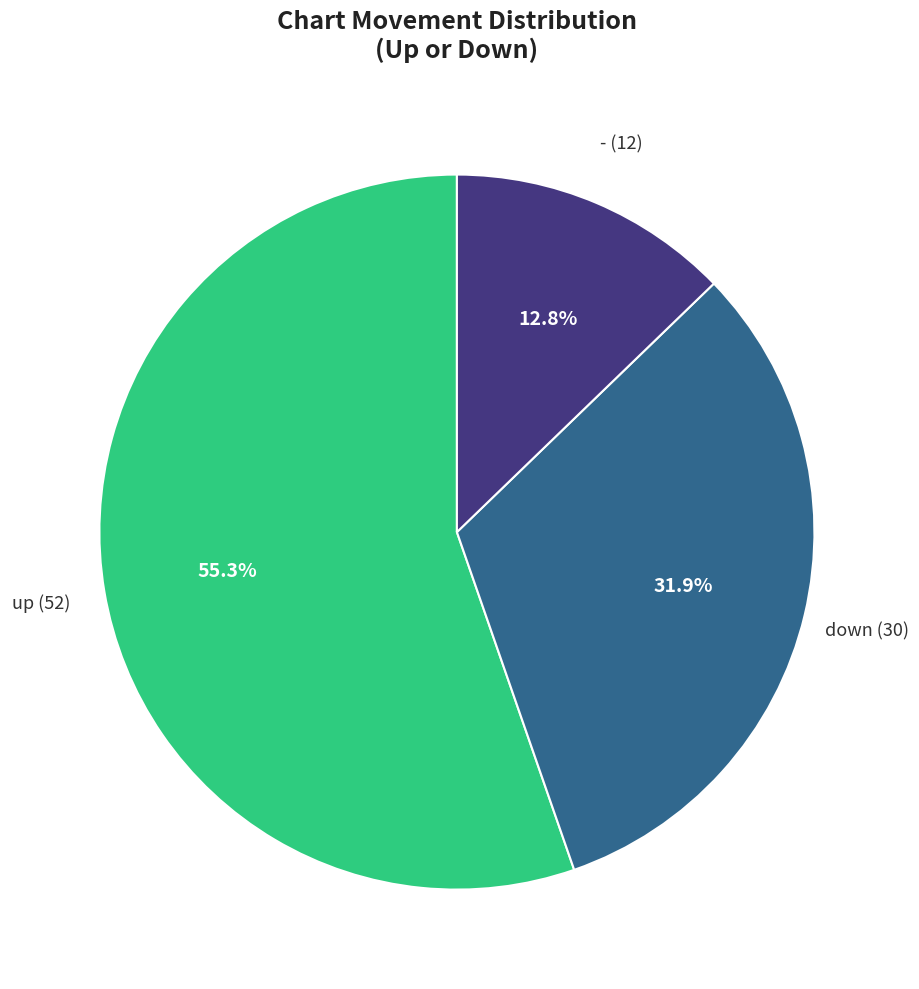

Does any single category account for the majority?

Yes